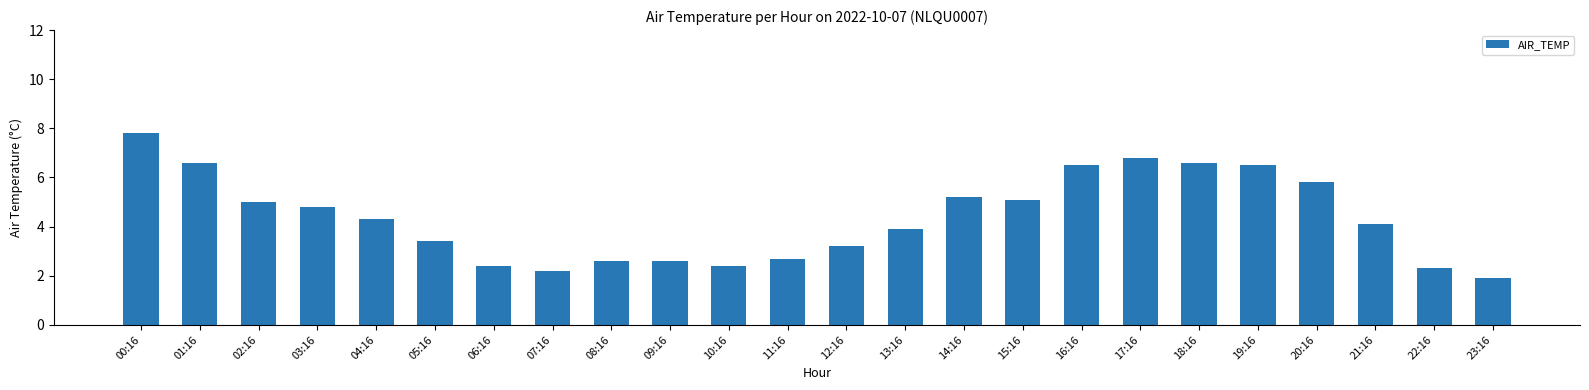

What is the approximate value at 14:16?

5.2